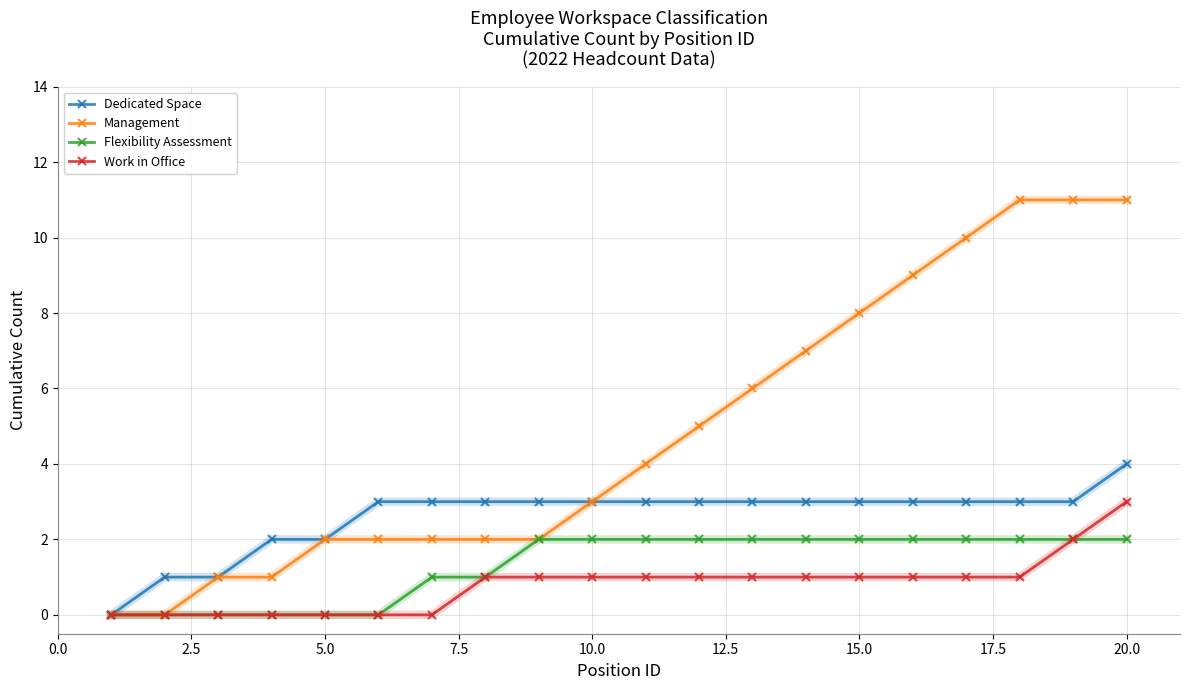

Rank the series by their maximum value, from highest to lowest.

Management, Dedicated Space, Work in Office, Flexibility Assessment